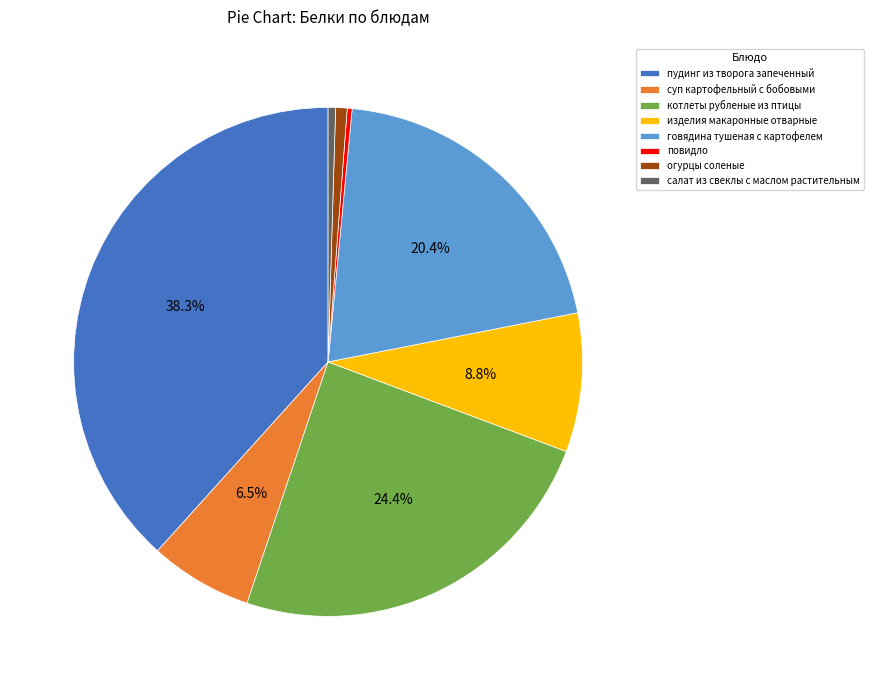

To the nearest percent, what is the difference between the largest and smallest slice percentages?

38%